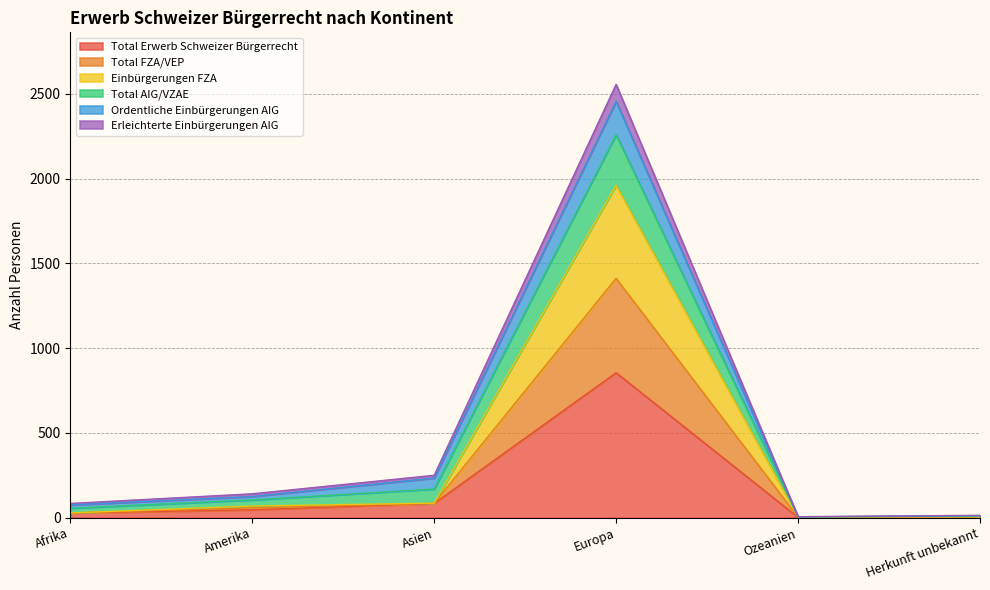

Where is the first local minimum for Total Erwerb Schweizer Bürgerrecht?

Ozeanien